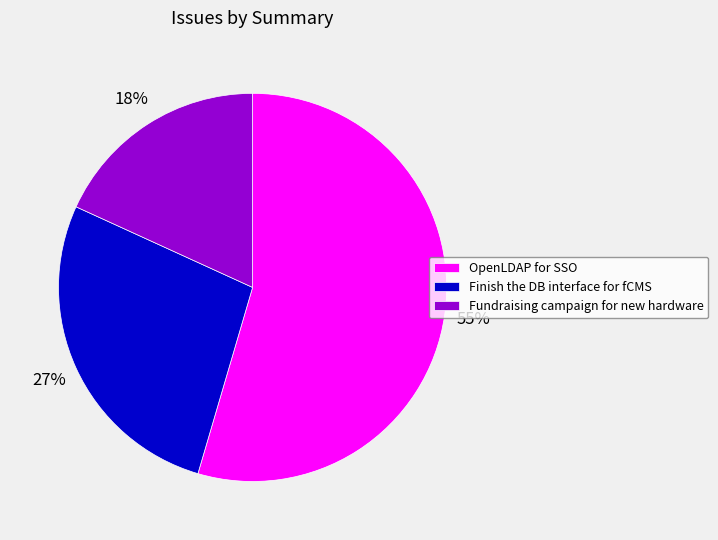

To the nearest percent, what is the combined percentage of Finish the DB interface for fCMS and Fundraising campaign for new hardware?

45%